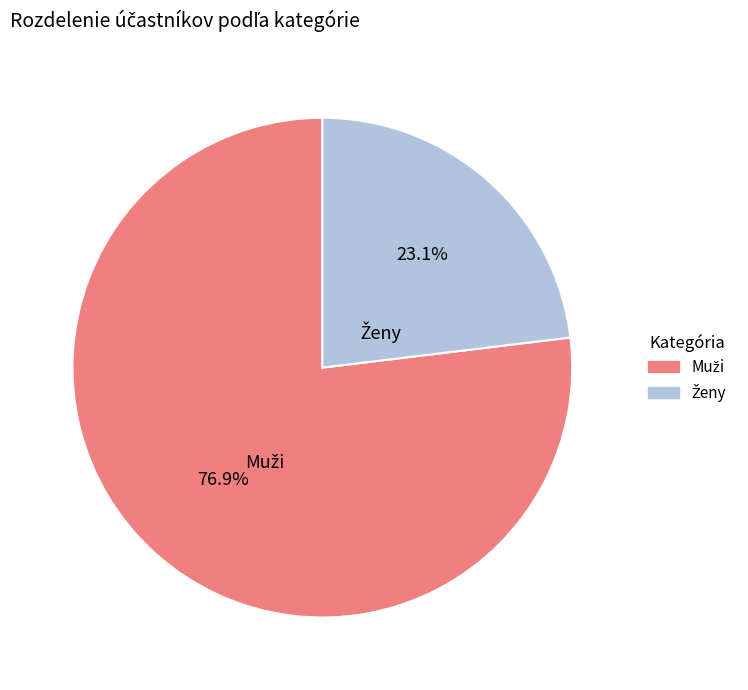

How many slices are in this pie chart?

2